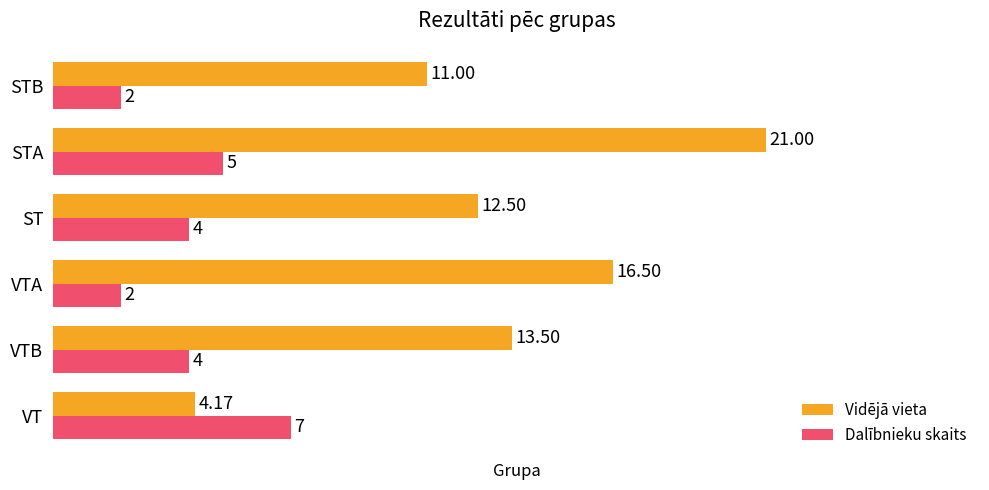

What are all the series names shown in the legend?

Vidējā vieta, Dalībnieku skaits